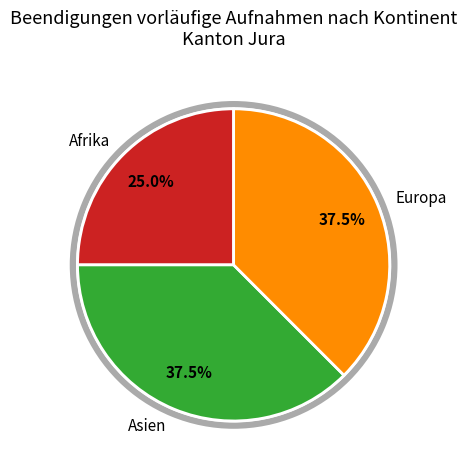

Between Europa and Asien, which is larger?

Europa